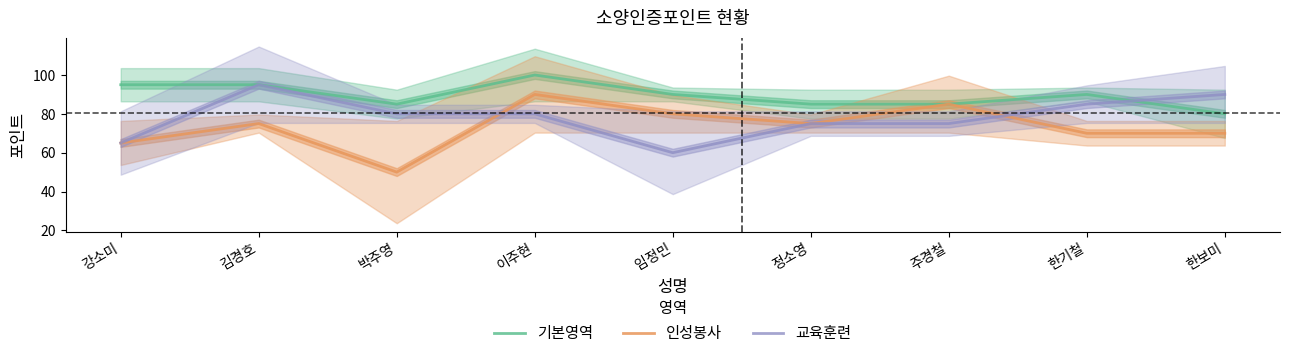

The value of 교육훈련 at 한기철 is 85. True or false?

True